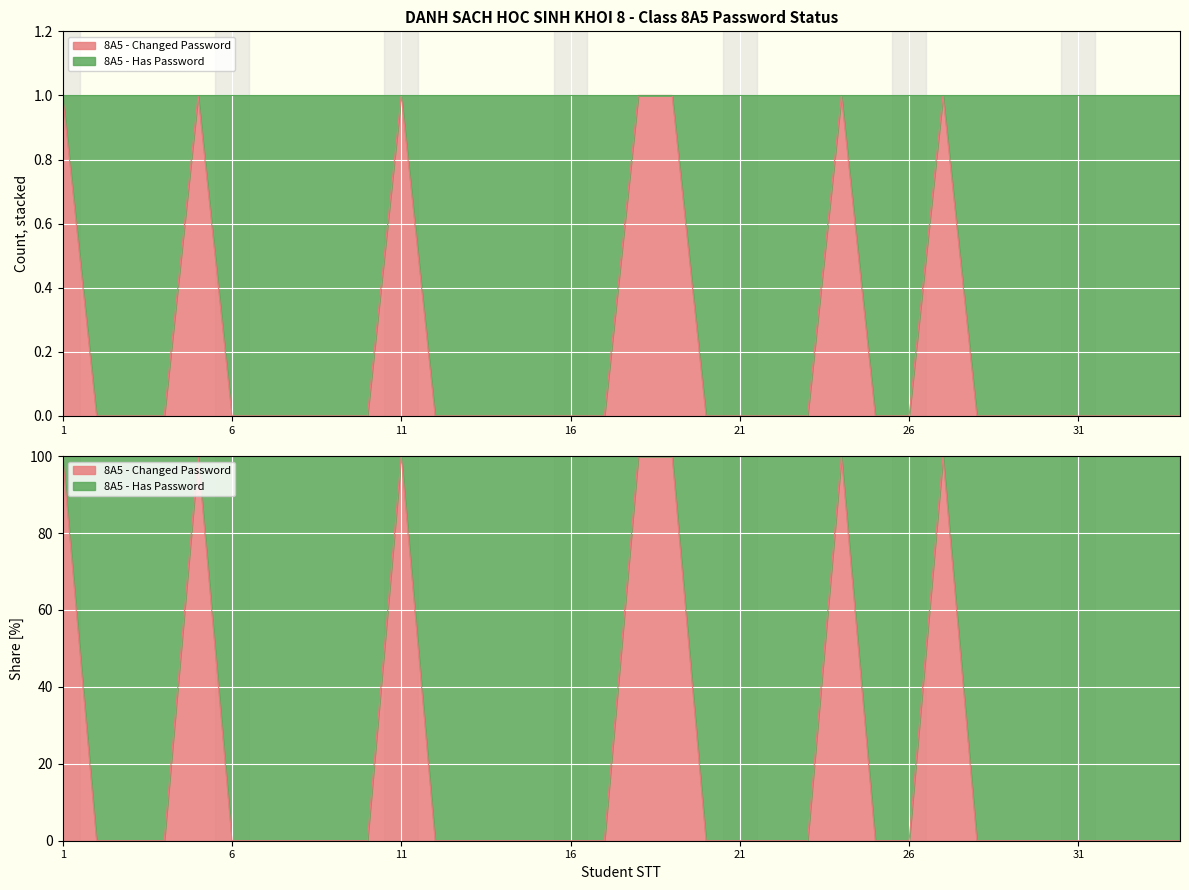

True or false: 8A5 - Has Password and 8A5 - Changed Password intersect in this chart.

False